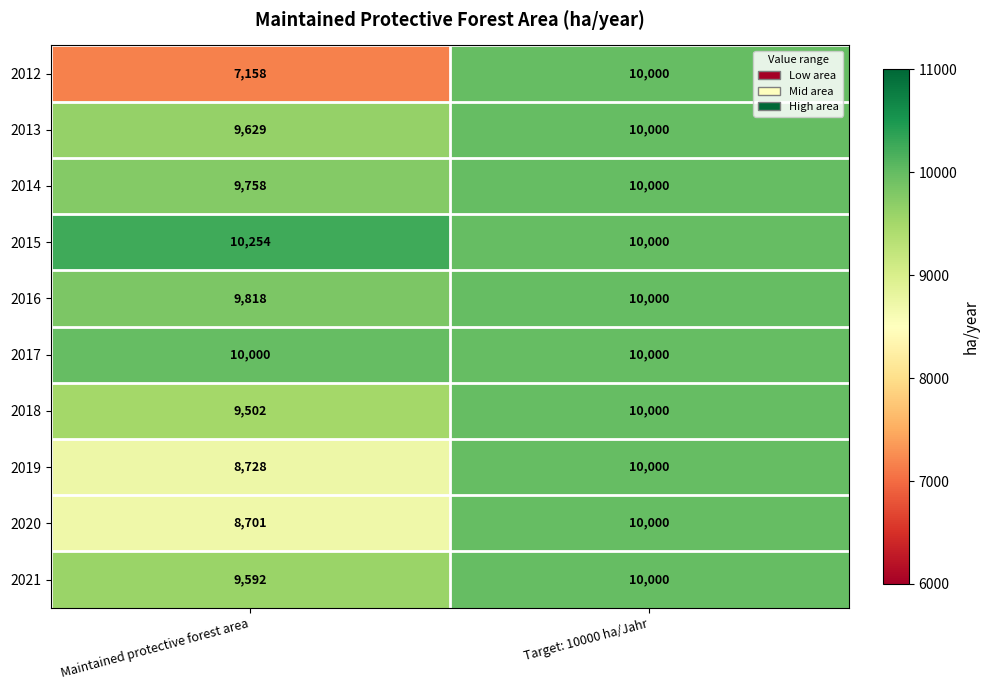

Reading left to right, transcribe all the data shown in this chart.

2012: 7158	10000
2013: 9629	10000
2014: 9758	10000
2015: 10254	10000
2016: 9818	10000
2017: 10000	10000
2018: 9502	10000
2019: 8728	10000
2020: 8701	10000
2021: 9592	10000